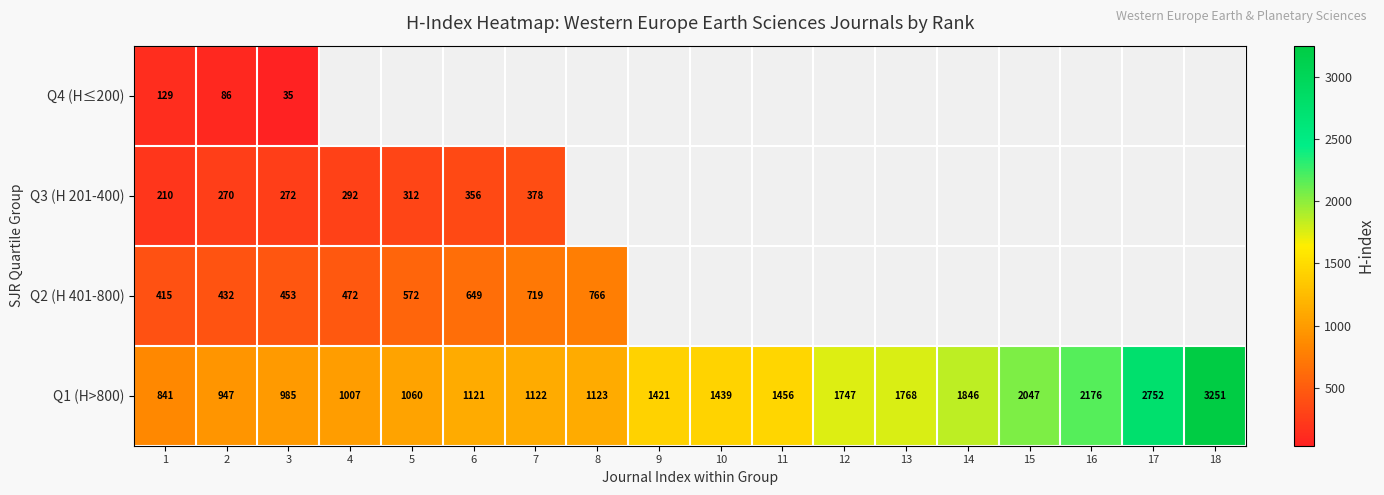

What is the sum of all Q1 (H>800) values?

28109